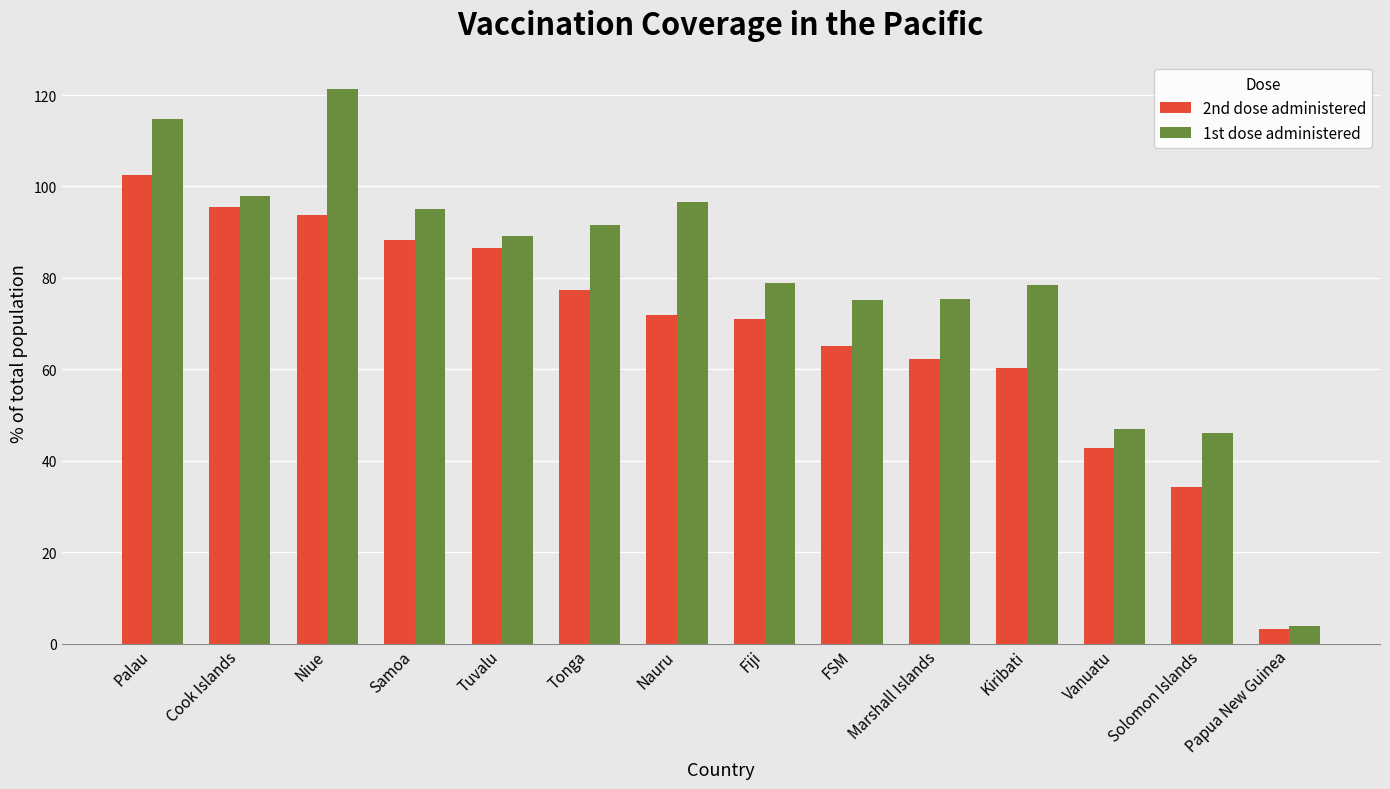

What is the minimum value shown in the chart?

3.2